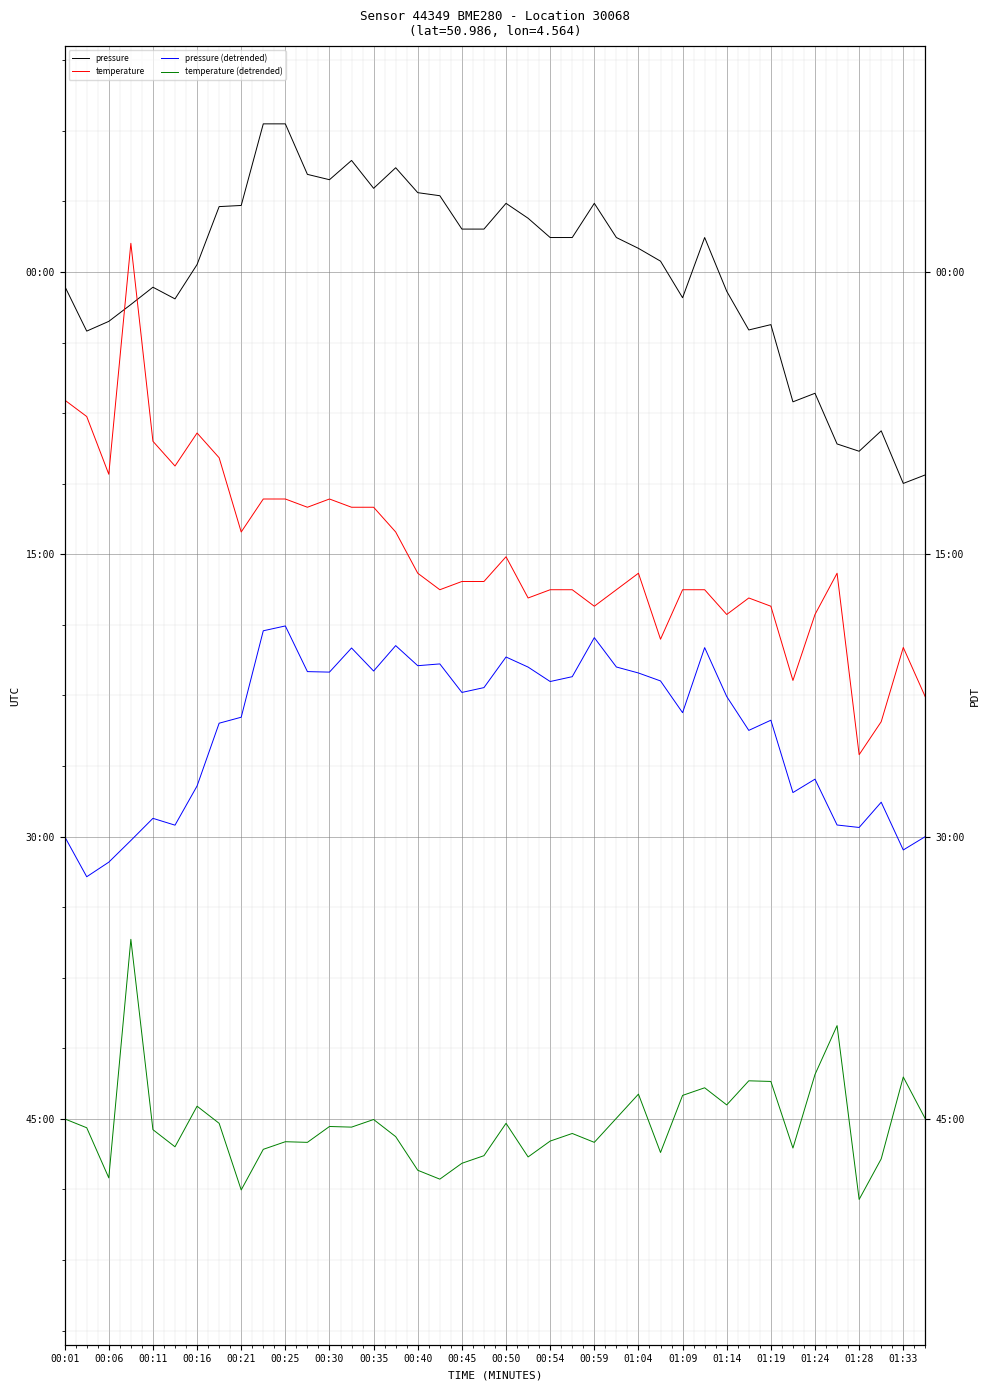

What is the label of the 11th point from the left?

00:25